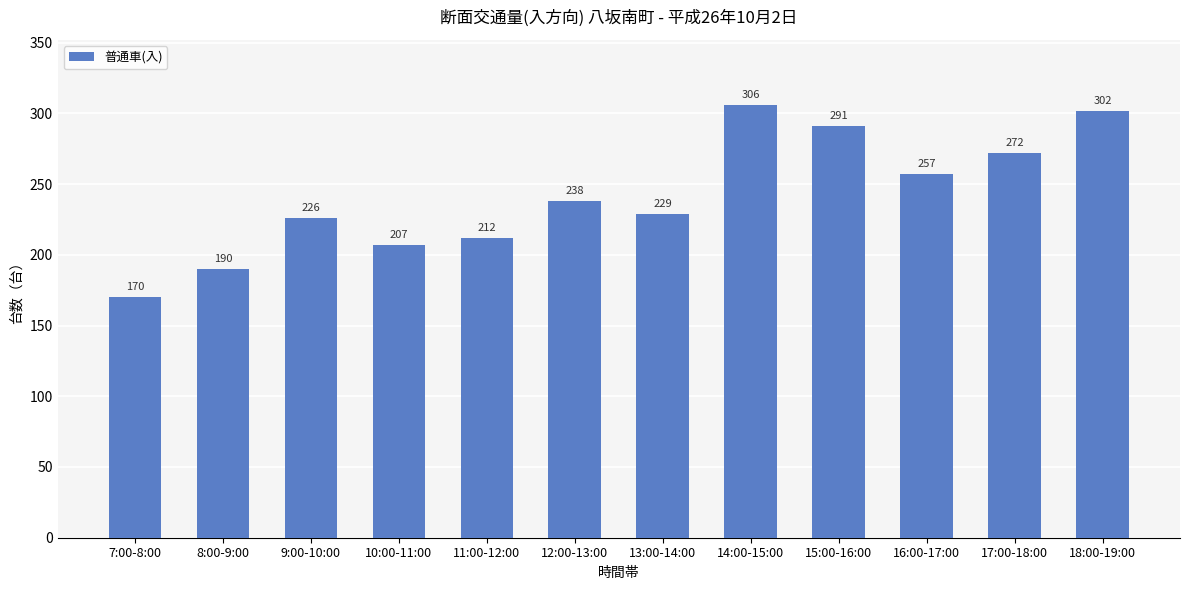

What is the minimum value shown in the chart?

170